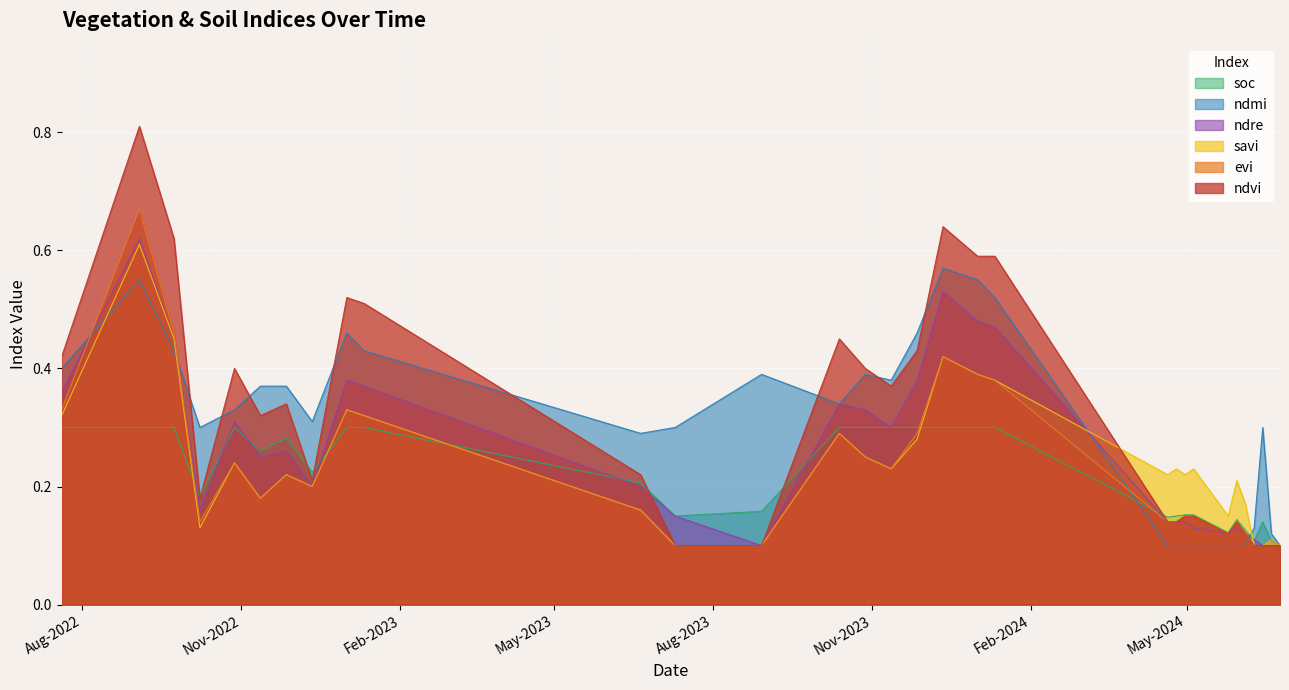

Which series has the largest total across all categories?

ndvi